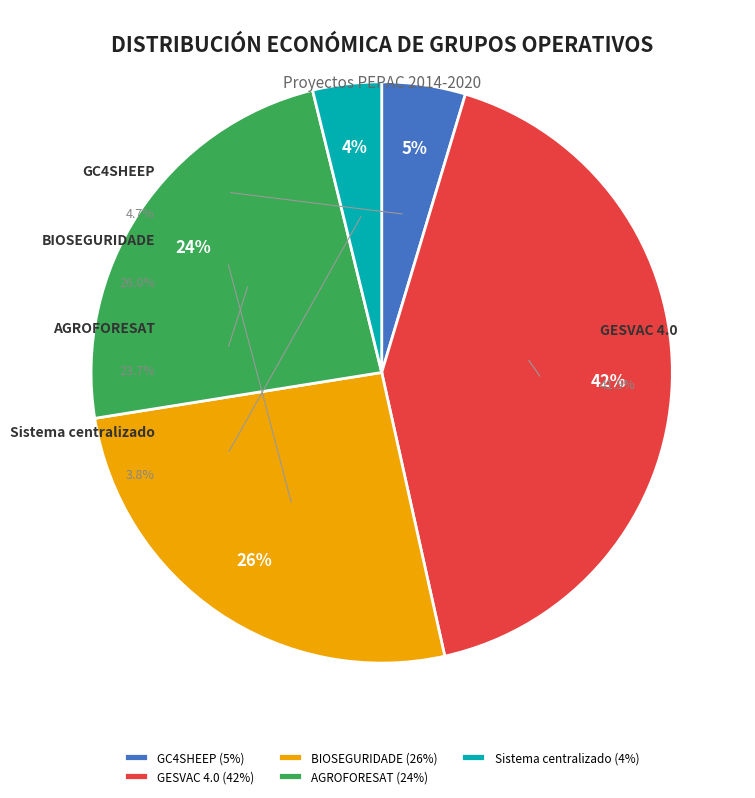

How much of the chart is everything except BIOSEGURIDADE?

74.0%